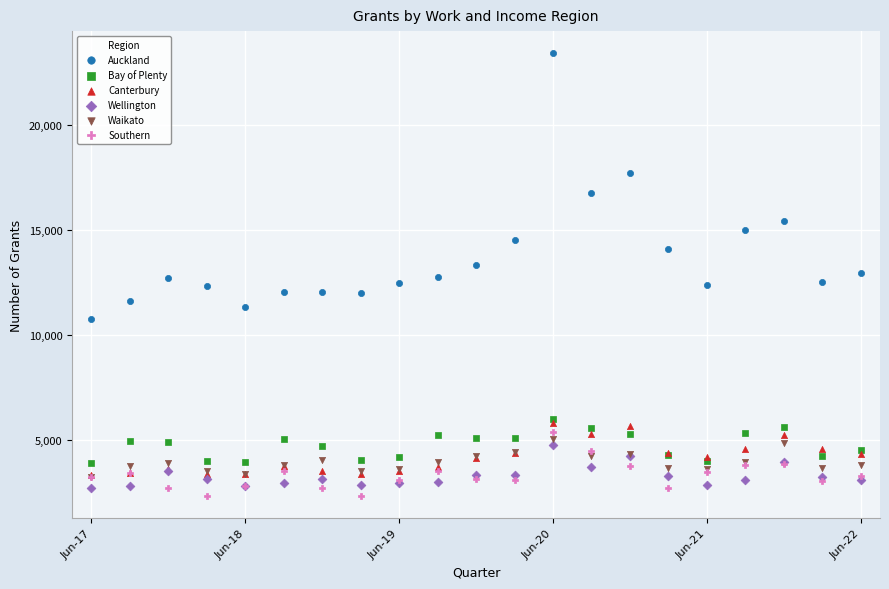

In the Auckland series, what Y value is closest to 17094?

16755